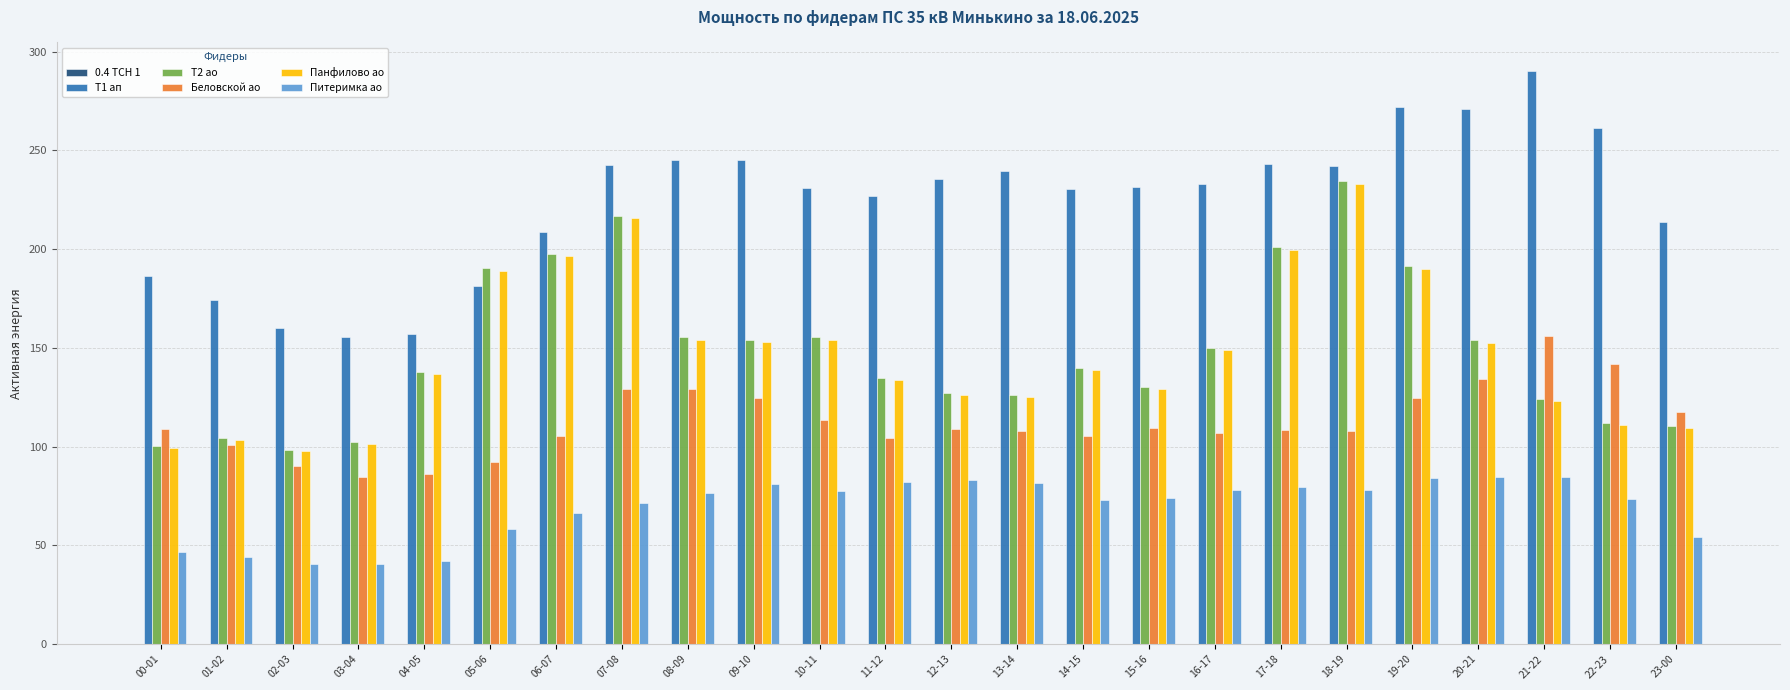

Which series changed the most between 05-06 and 07-08?

Т1 ап